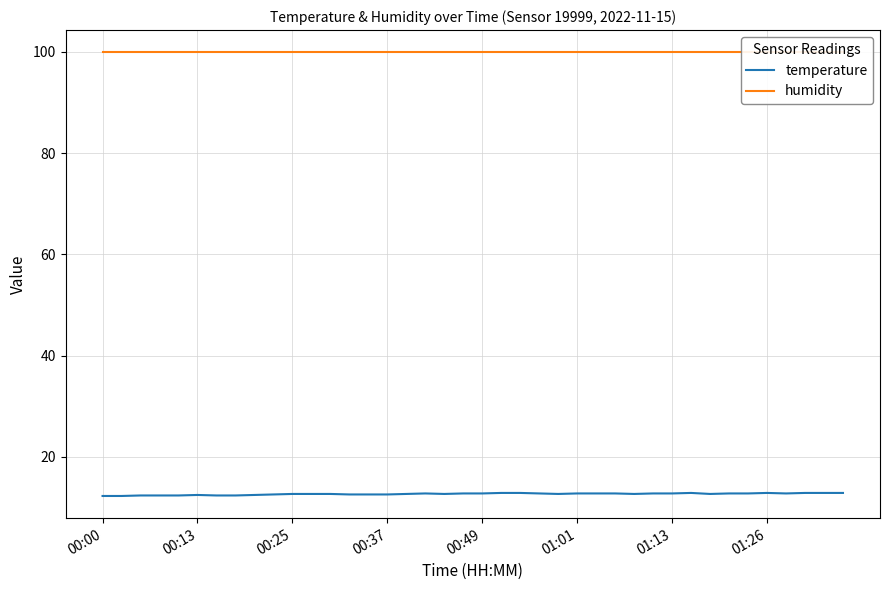

What is the lowest value of the temperature series?

12.3